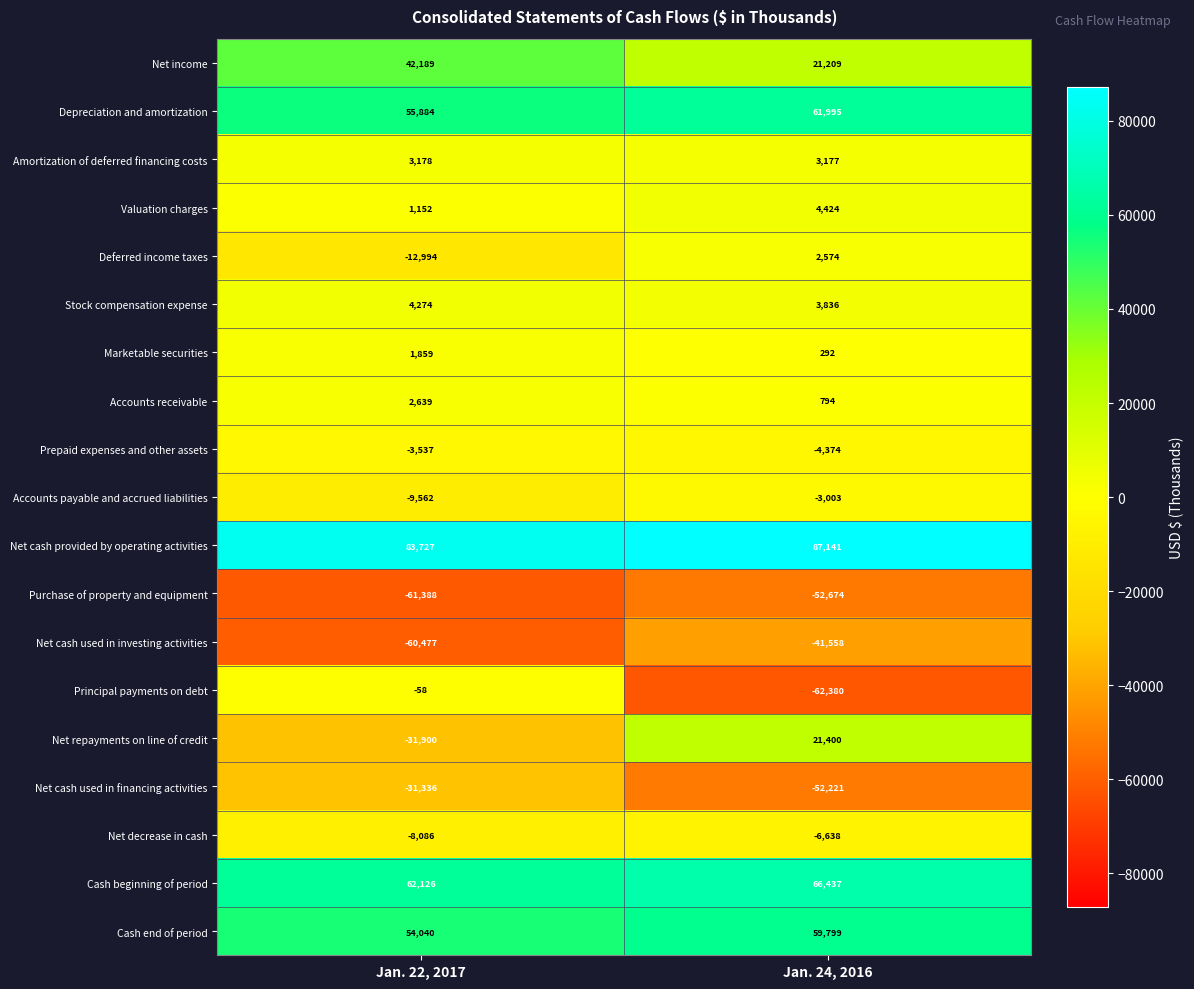

The Net cash used in financing activities series shows -70862 at Jan. 24, 2016. True or false?

False